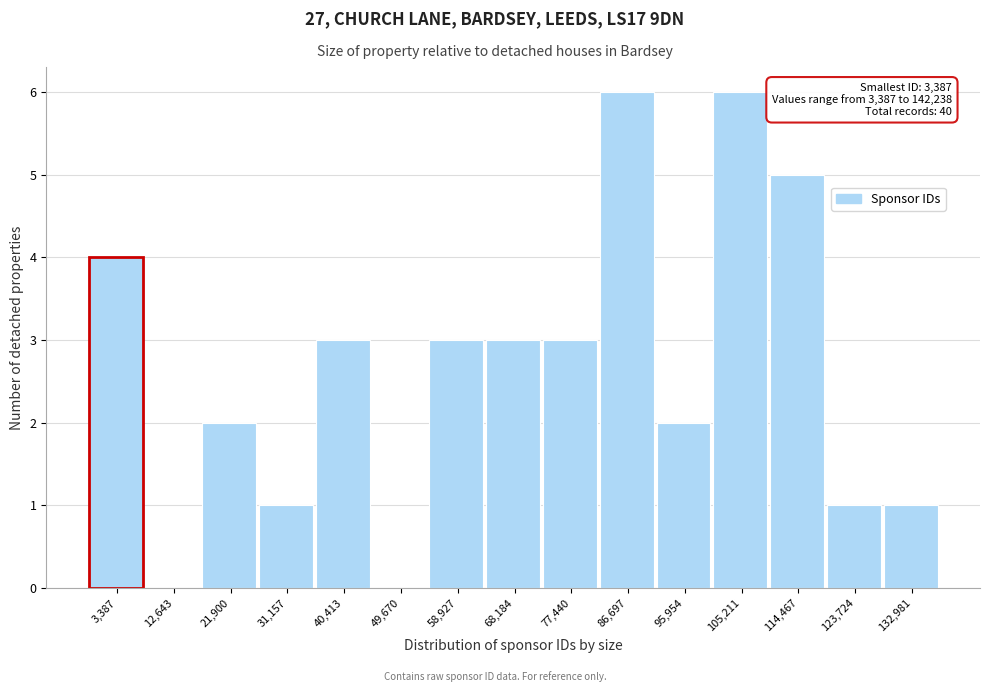

Reading left to right, transcribe all the data shown in this chart.

3,387=4	12,643=0	21,900=2	31,157=1	40,413=3	49,670=0	58,927=3	68,184=3	77,440=3	86,697=6	95,954=2	105,211=6	114,467=5	123,724=1	132,981=1